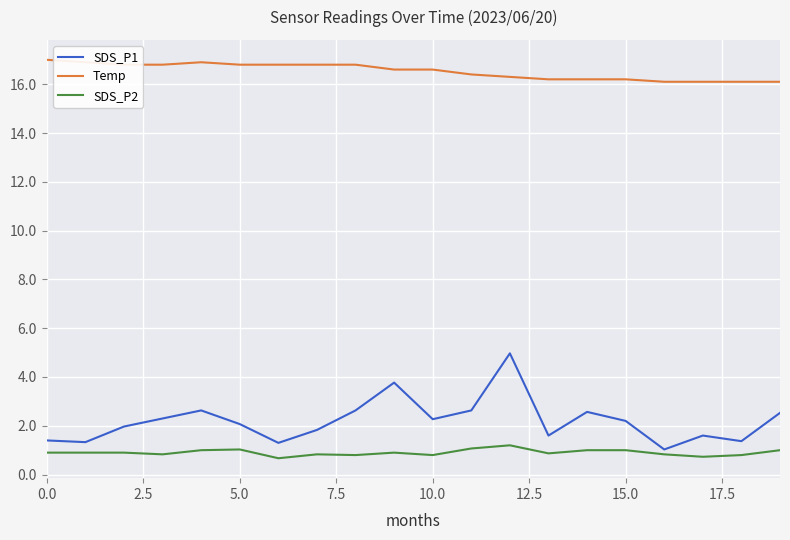

List the series in order of their peak value, highest first.

Temp, SDS_P1, SDS_P2